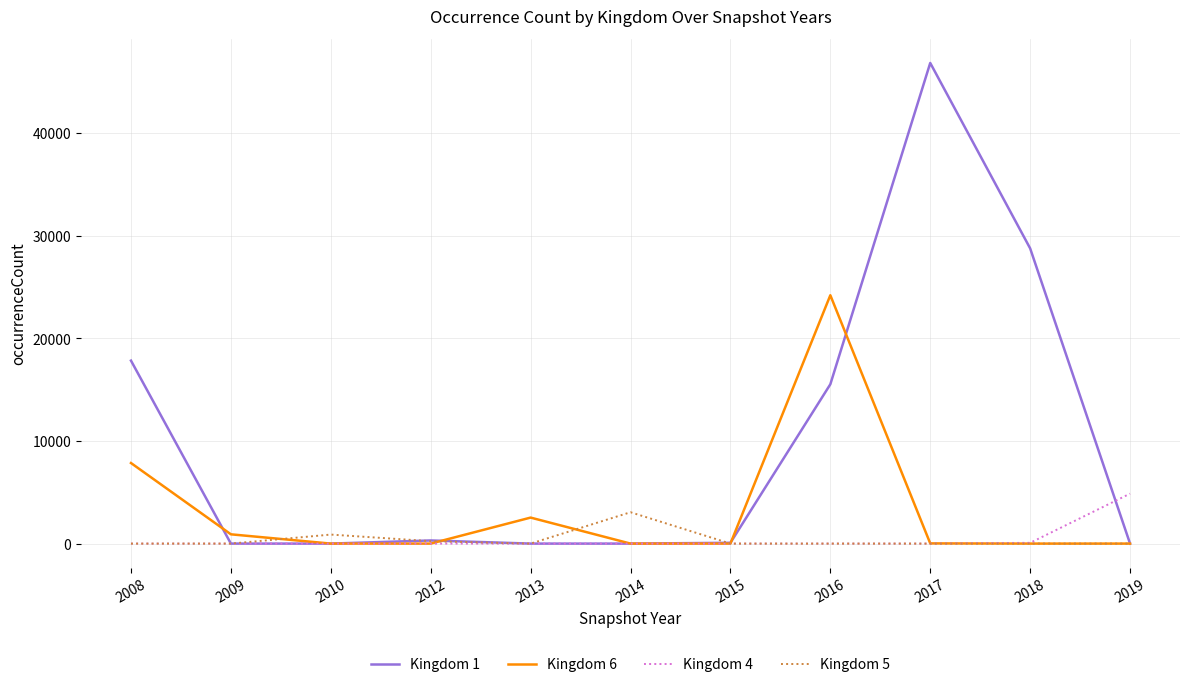

The value of Kingdom 1 at 2008 is 17826. True or false?

True